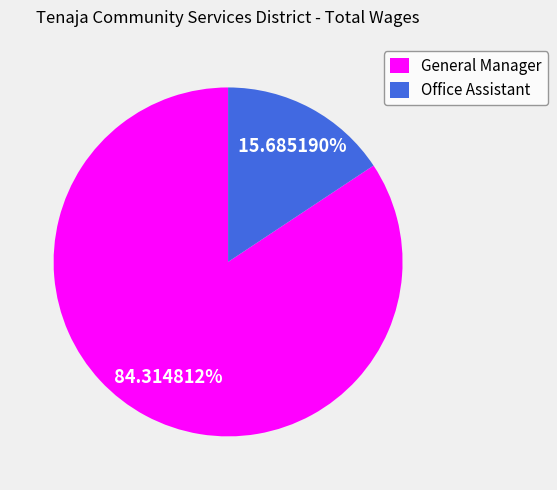

How many segments does this pie chart have?

2